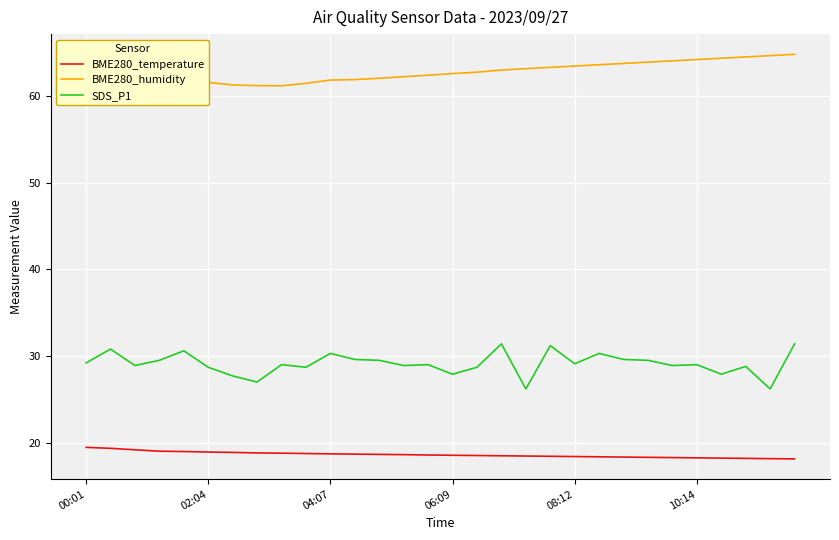

What is the maximum value shown in the chart?

64.8